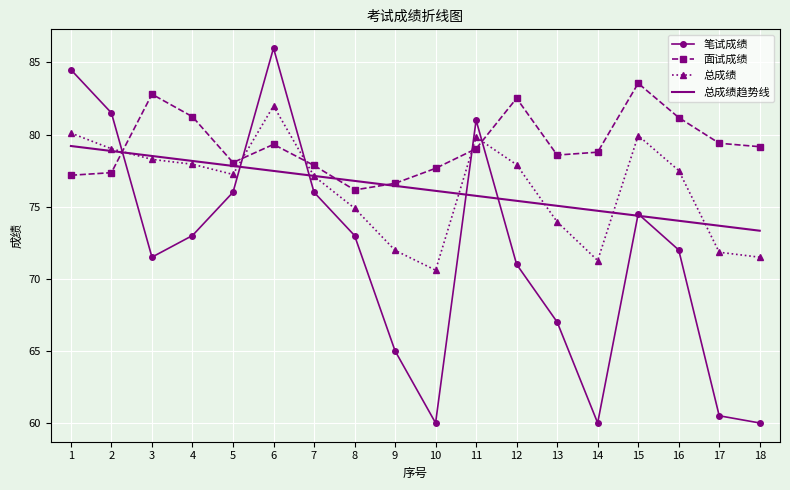

Rank the series at 3 from lowest to highest value.

笔试成绩, 总成绩, 总成绩趋势线, 面试成绩